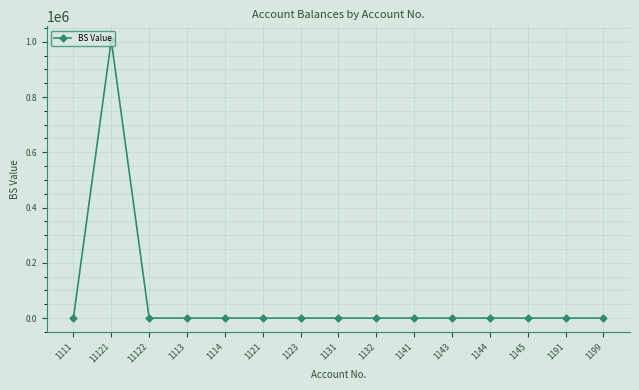

What is the label of the 4th point from the left?

1113